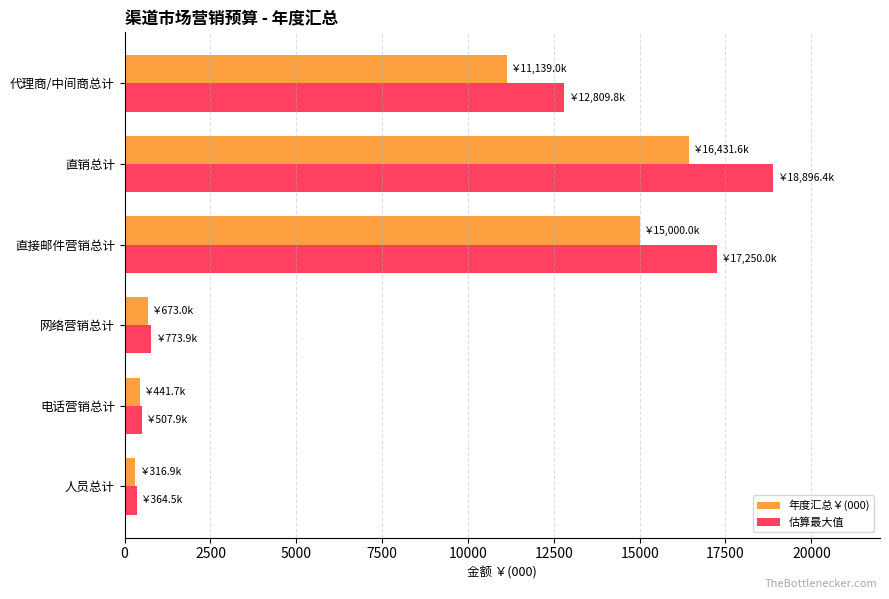

Is it true that 估算最大值 equals 773.9 at 网络营销总计?

True